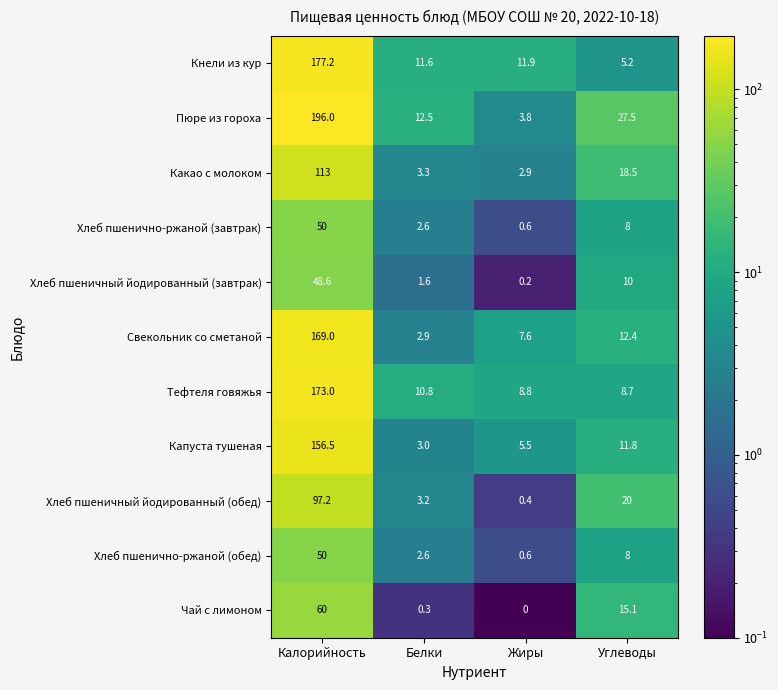

At which category does the chart reach its minimum across all series?

Жиры